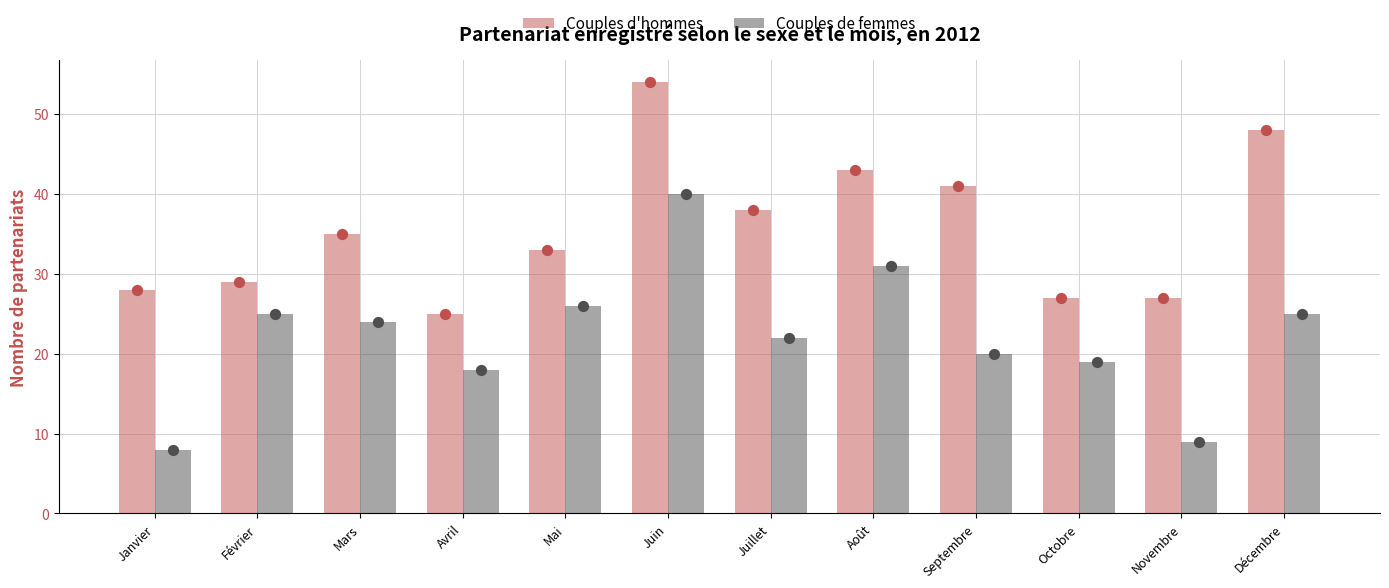

Which series reaches the maximum Y coordinate?

Couples d'hommes